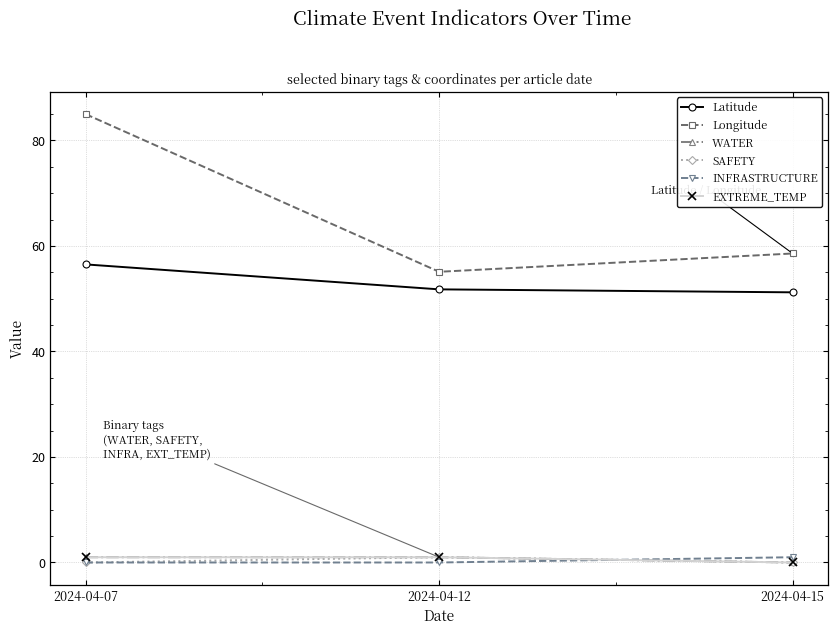

Which category has the lowest value in the Latitude series?

2024-04-15